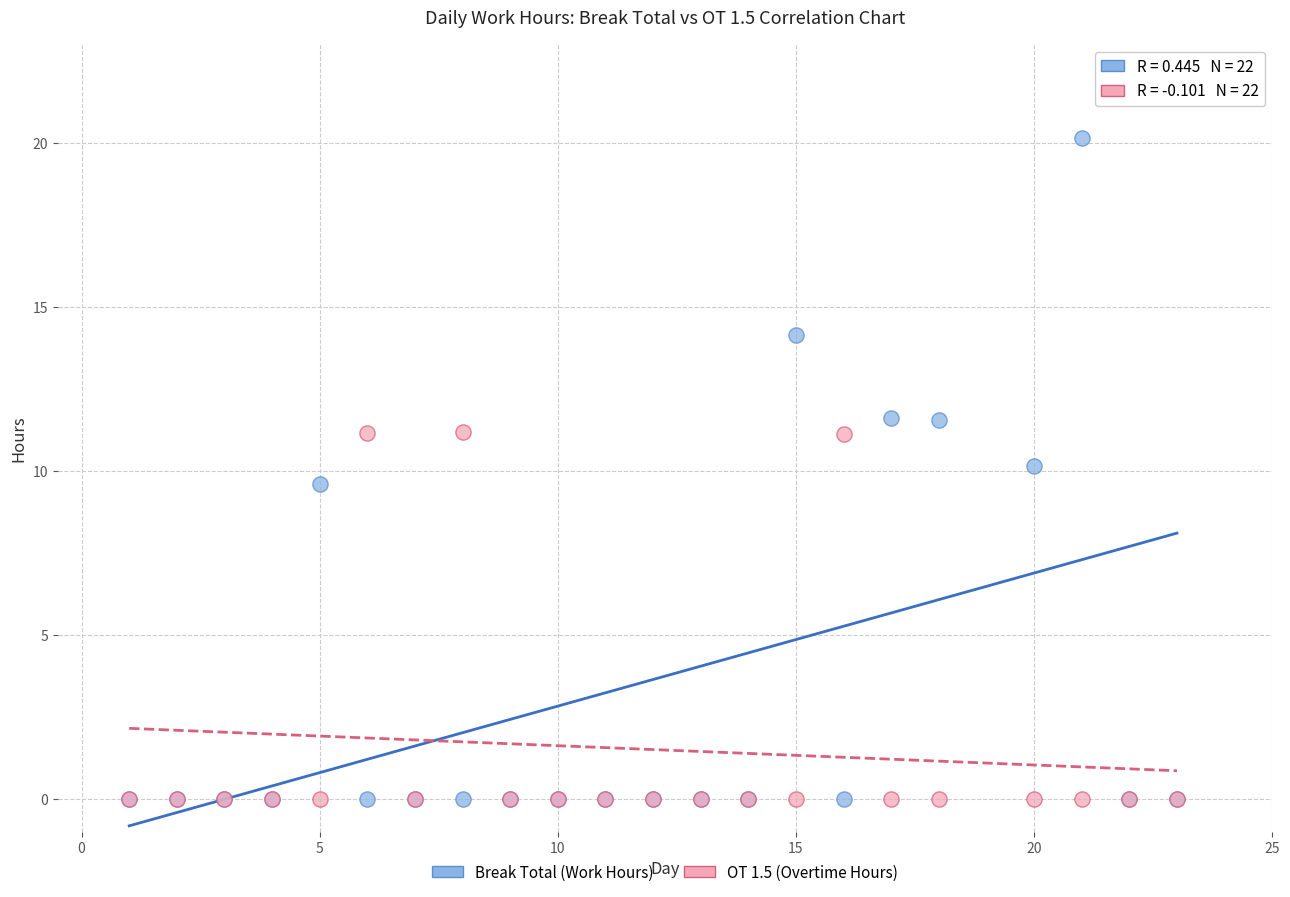

What are all the series names shown in the legend?

Break Total (Work Hours), OT 1.5 (Overtime Hours)